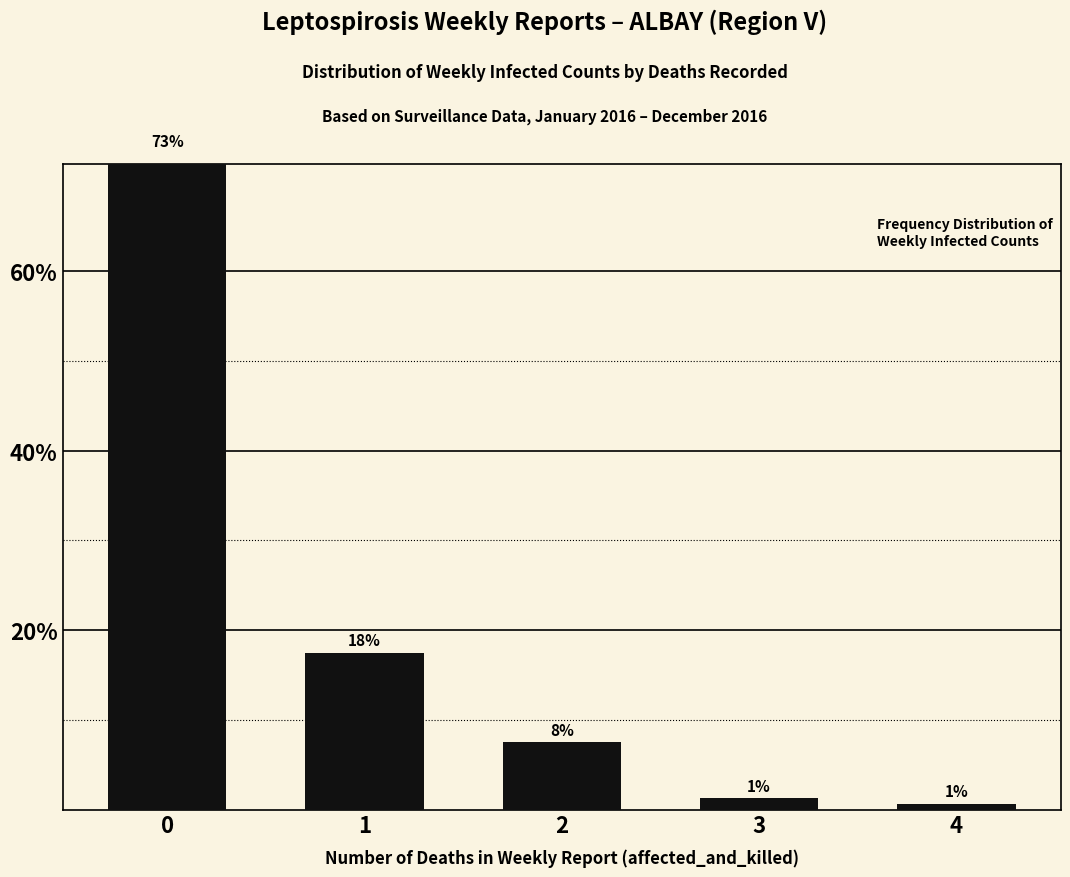

Count the number of categories in the chart.

5